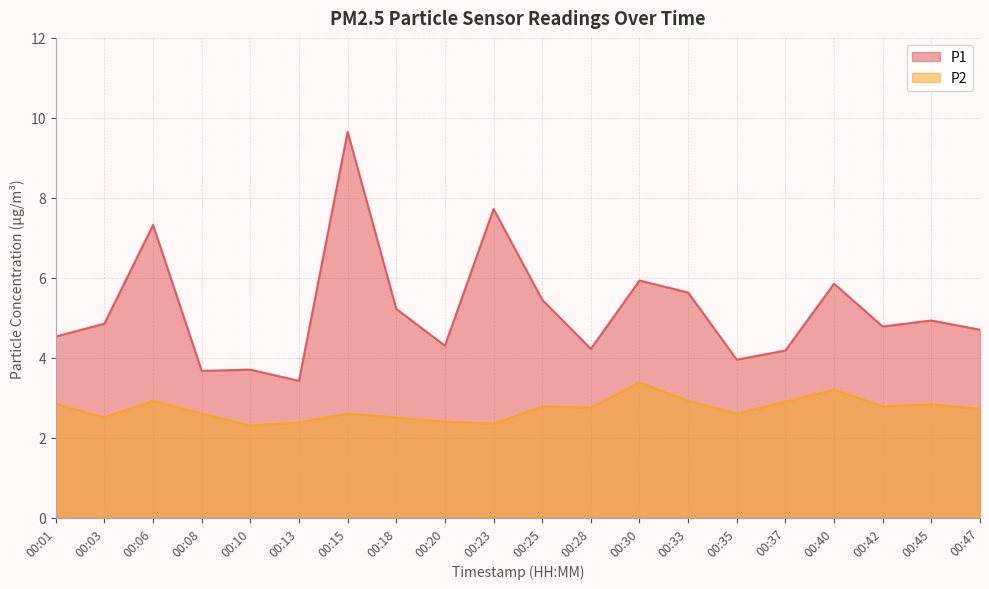

True or false: P2 has a value of 2.9 at 00:06.

True